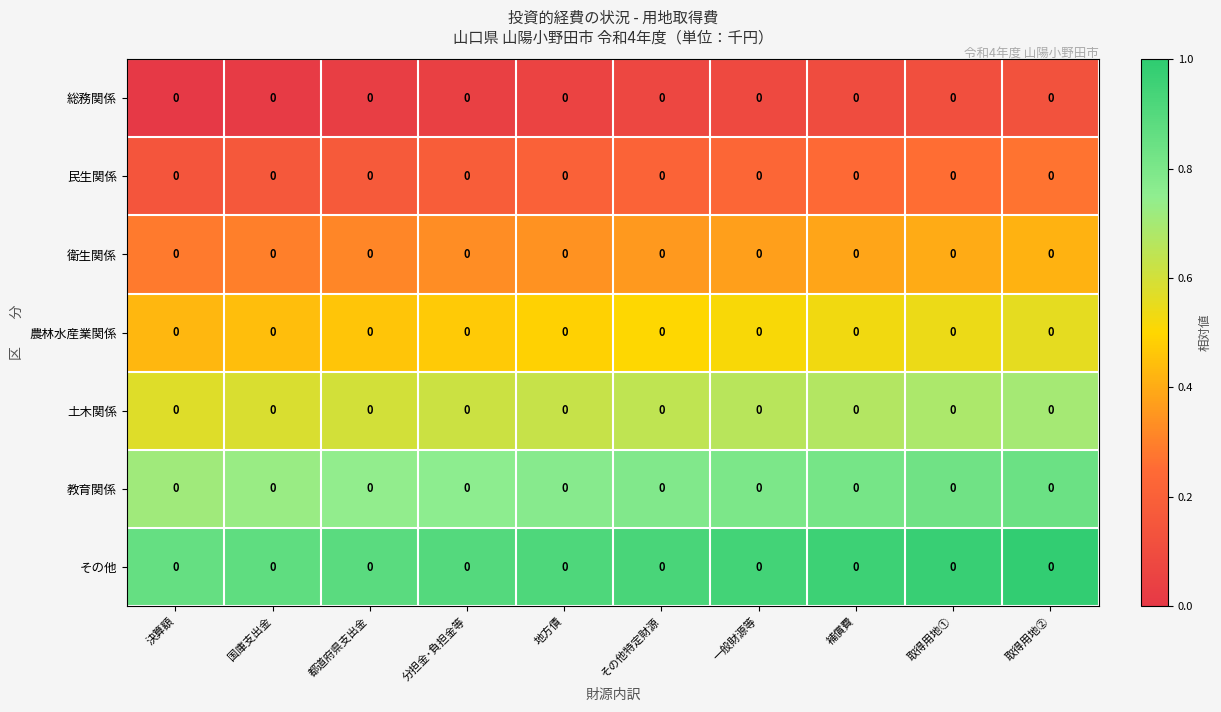

Which series has the largest range (max minus min)?

その他